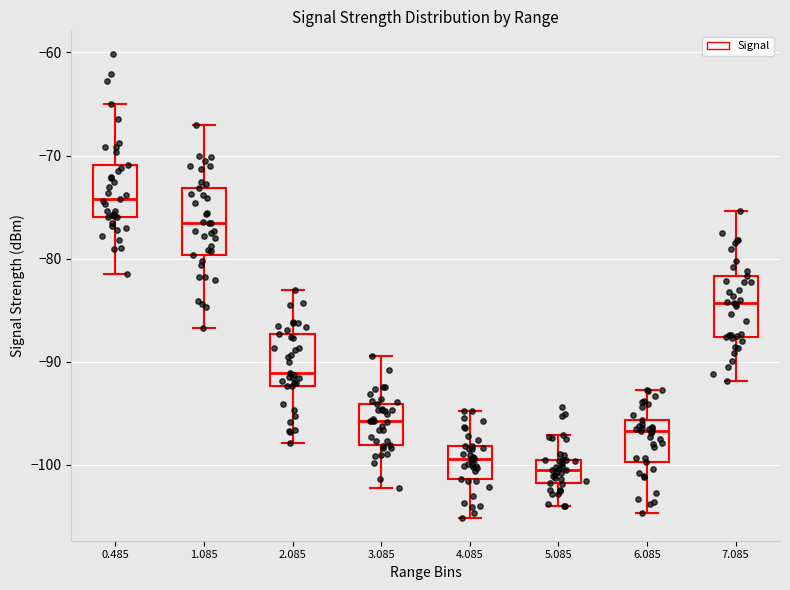

Which box's median line is the highest?

0.485